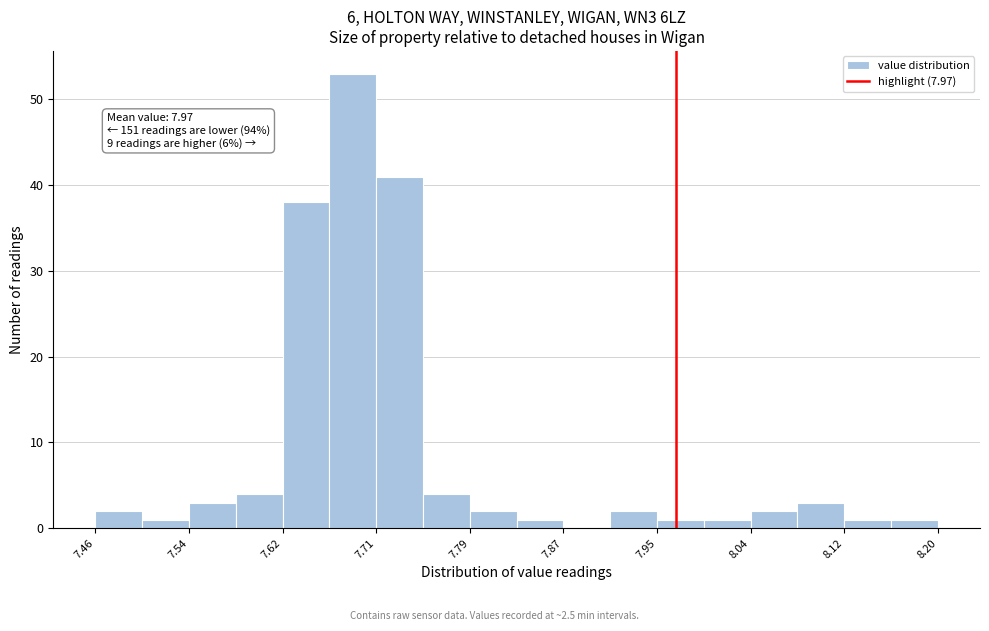

Which range on the x-axis has the tallest bar?

7.67 to 7.71